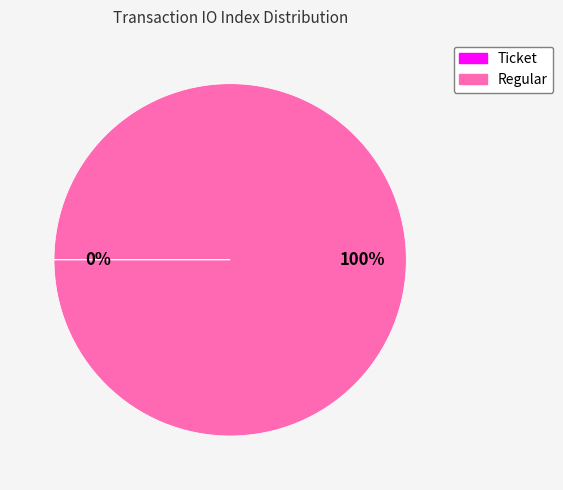

Is it true that Regular is 88% of the pie?

False